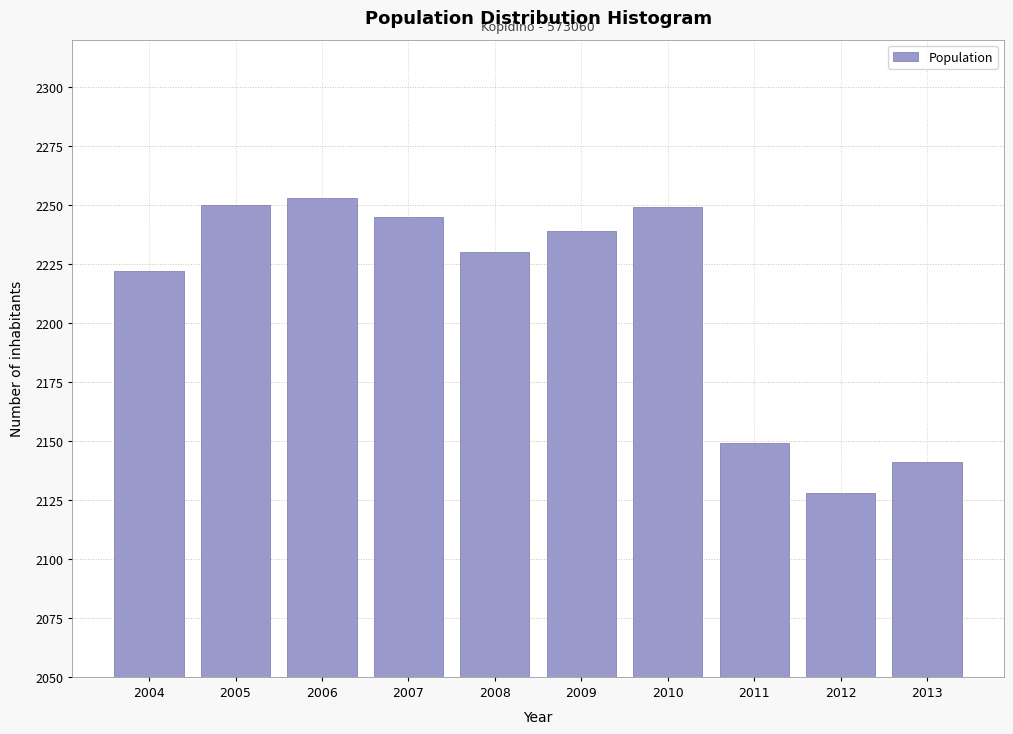

What is the minimum value shown in the chart?

2128